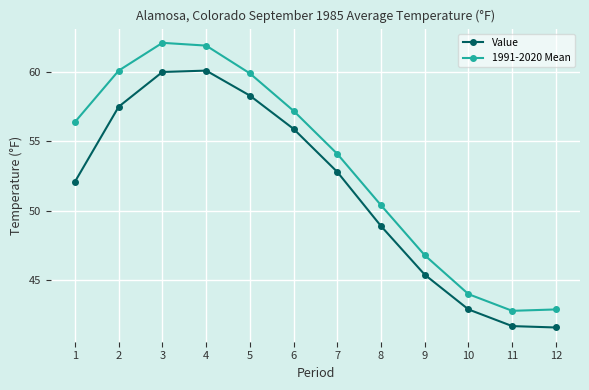

Rank the series by their average value, from lowest to highest.

Value, 1991-2020 Mean